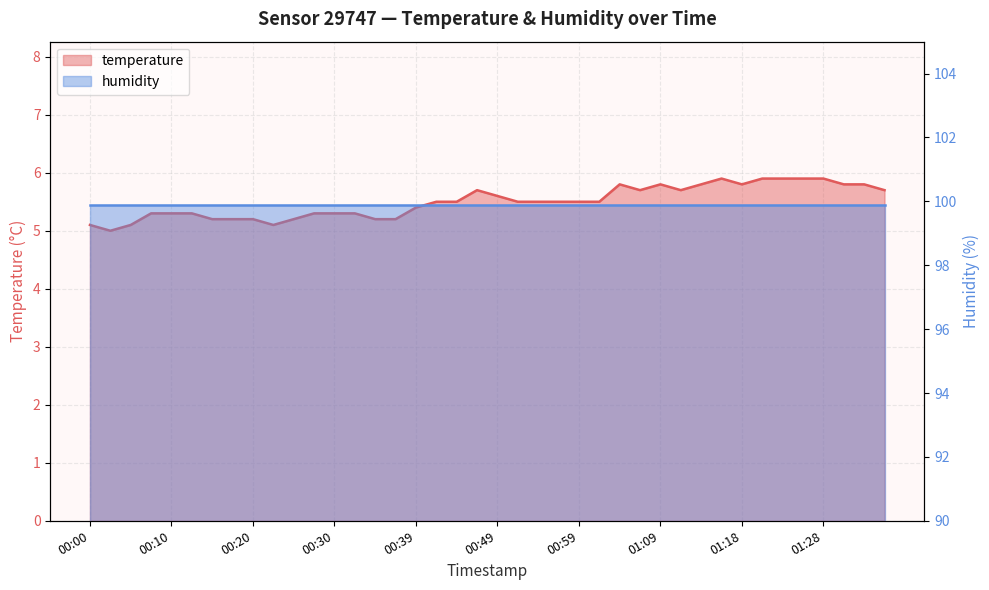

Which label corresponds to the largest value in the chart?

01:16